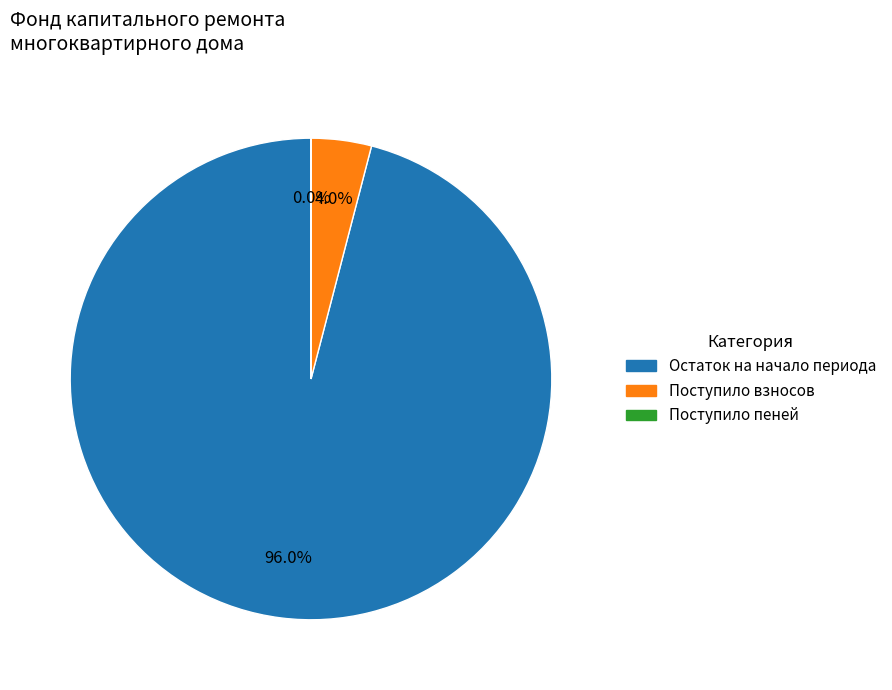

Does any single category account for the majority?

Yes